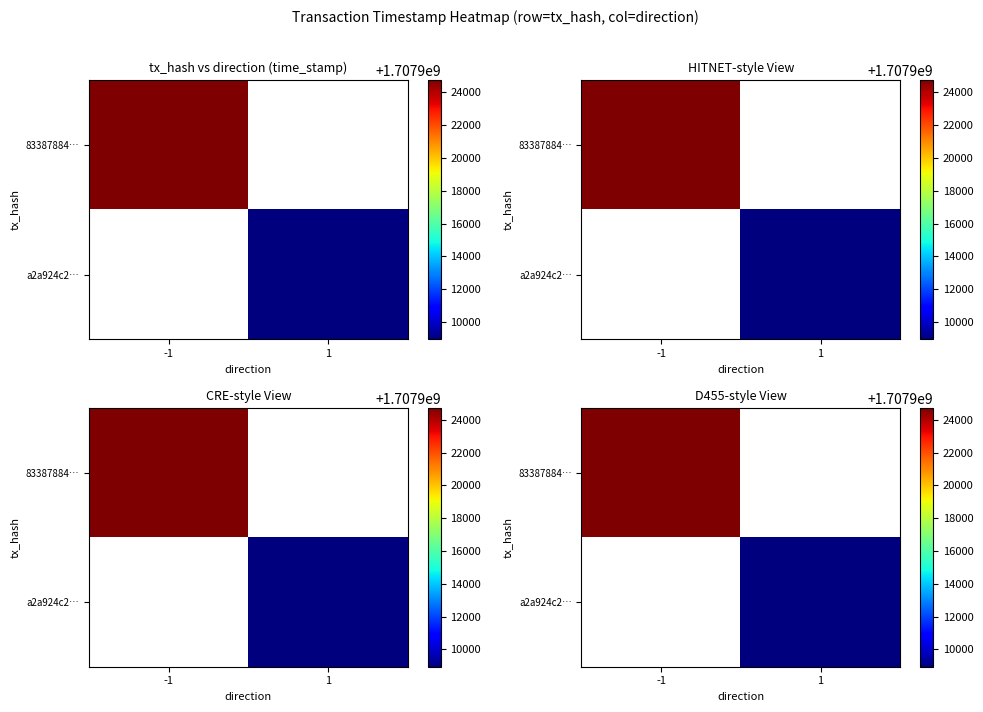

What is the maximum value shown in the chart?

1707924733.0